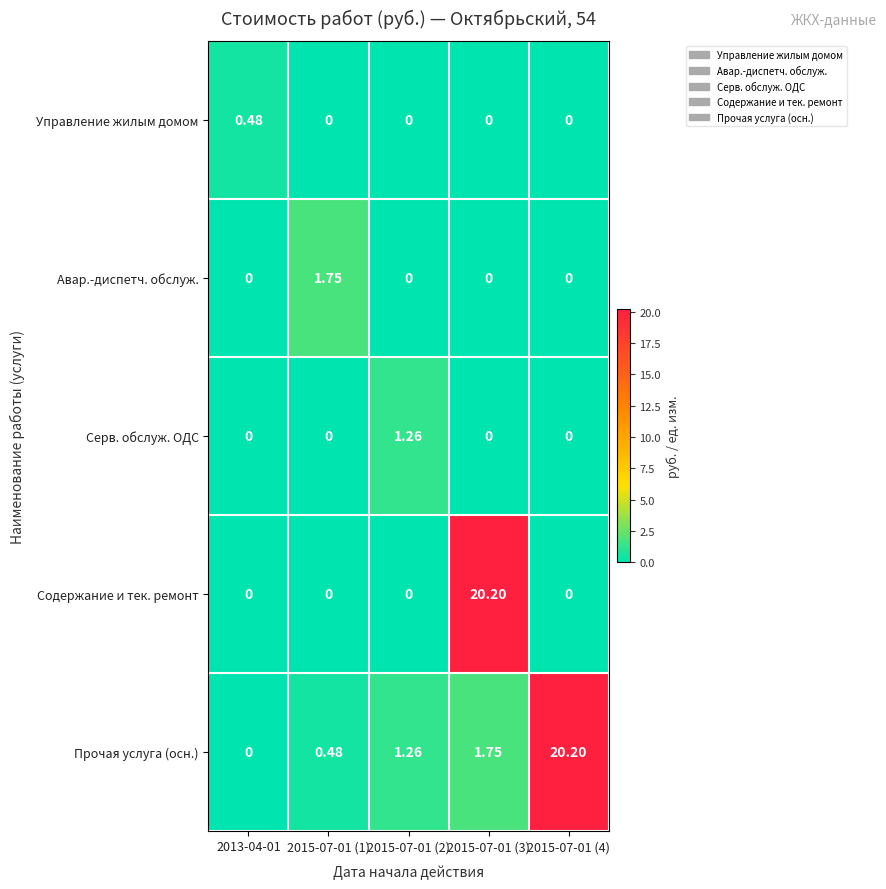

Which series changed the most between 2015-07-01 (2) and 2015-07-01 (4)?

Прочая услуга (осн.)